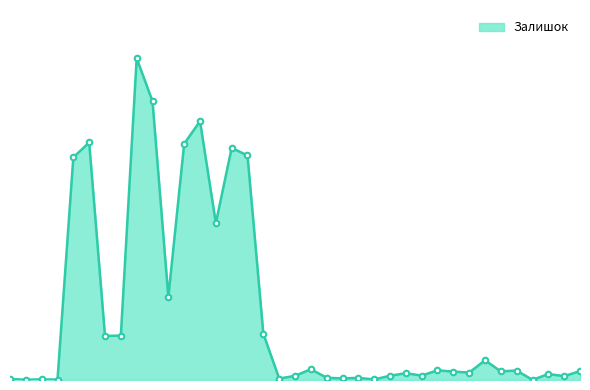

True or false: the data has more than 0 interior local peaks.

True